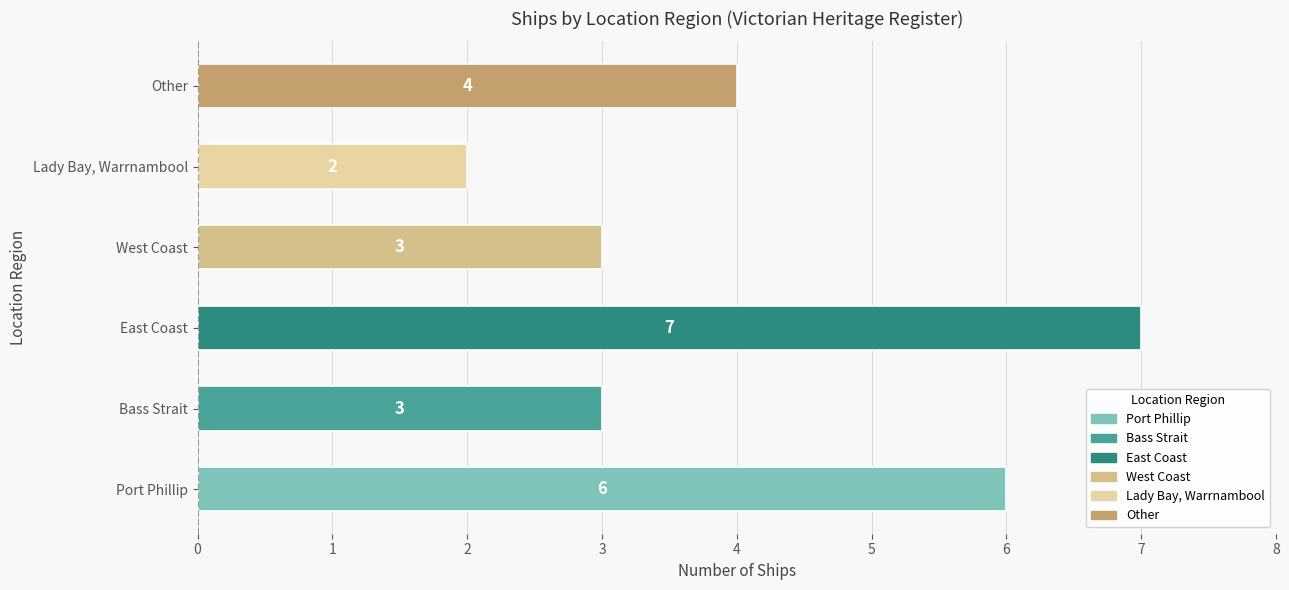

What is the maximum value shown in the chart?

7